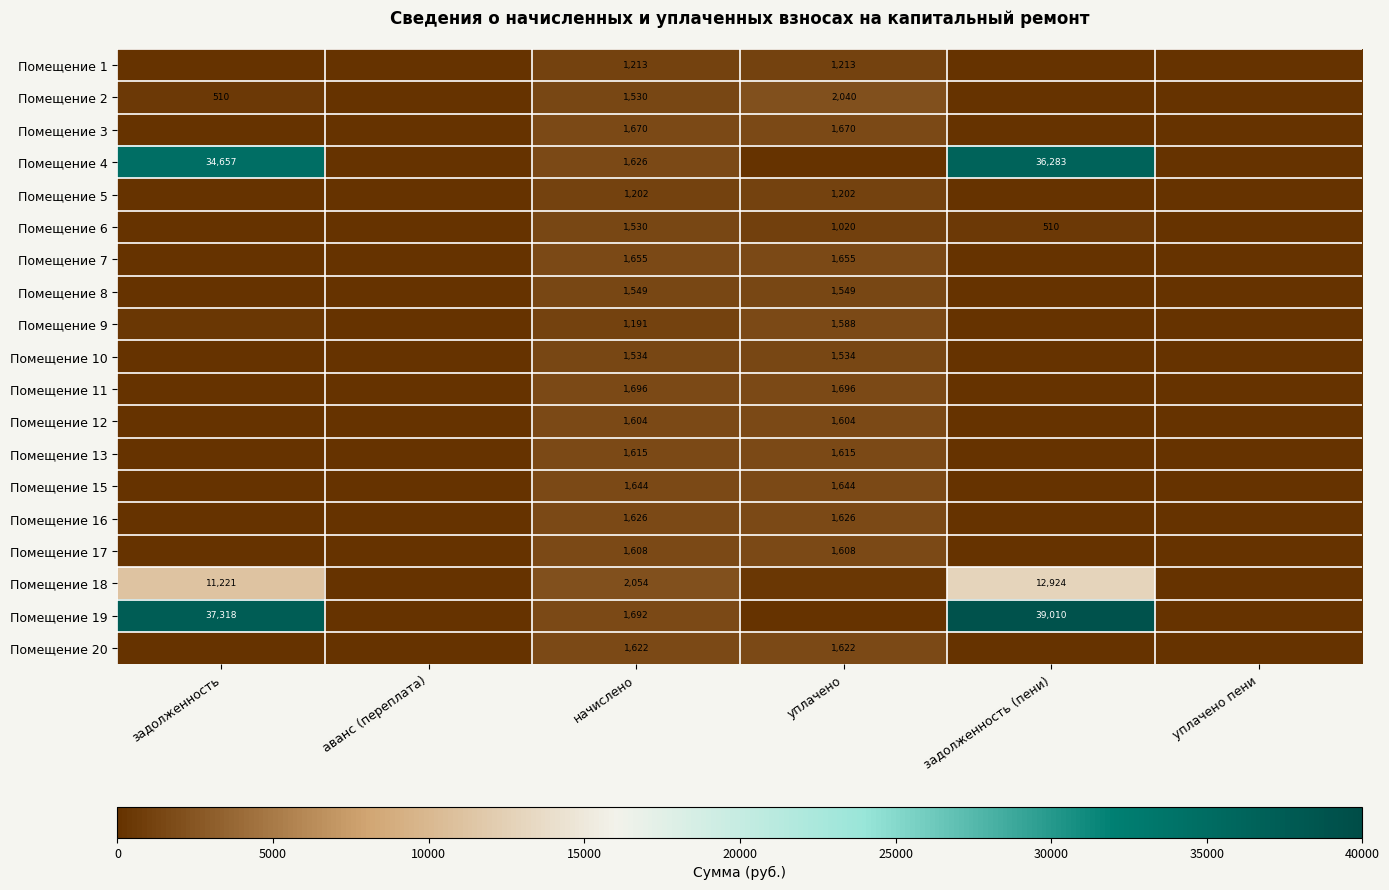

How many values in Помещение 7 are above zero?

2